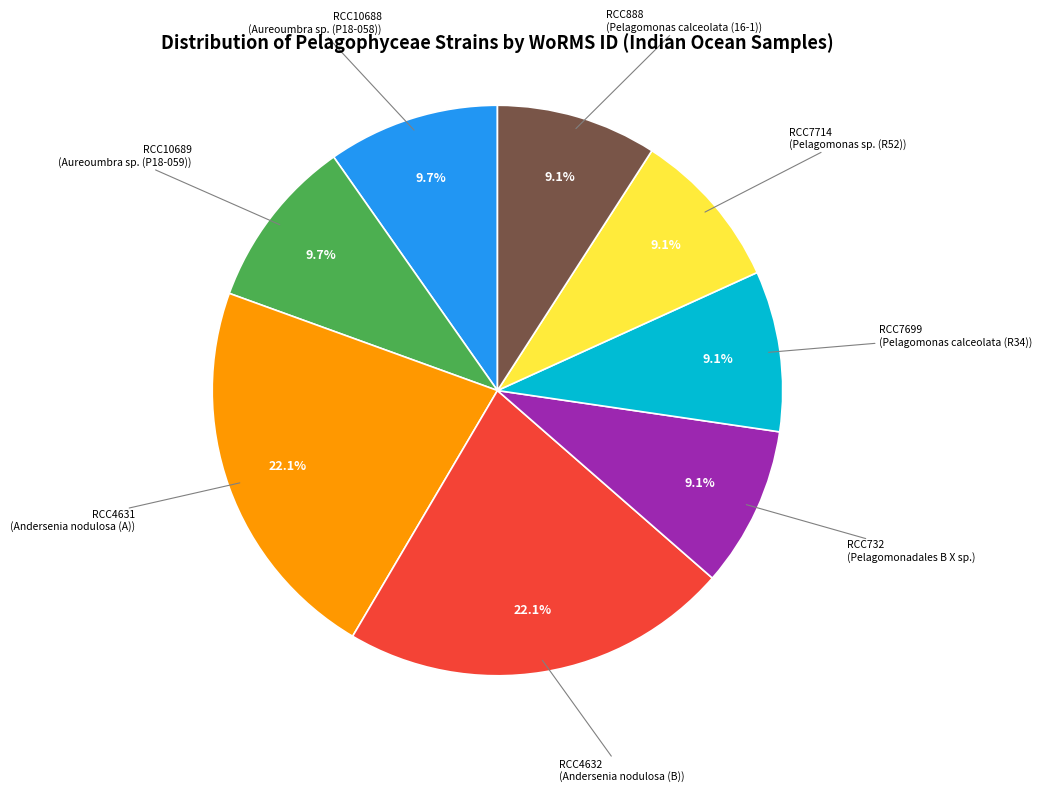

True or false: RCC732 accounts for 20% of the total.

False